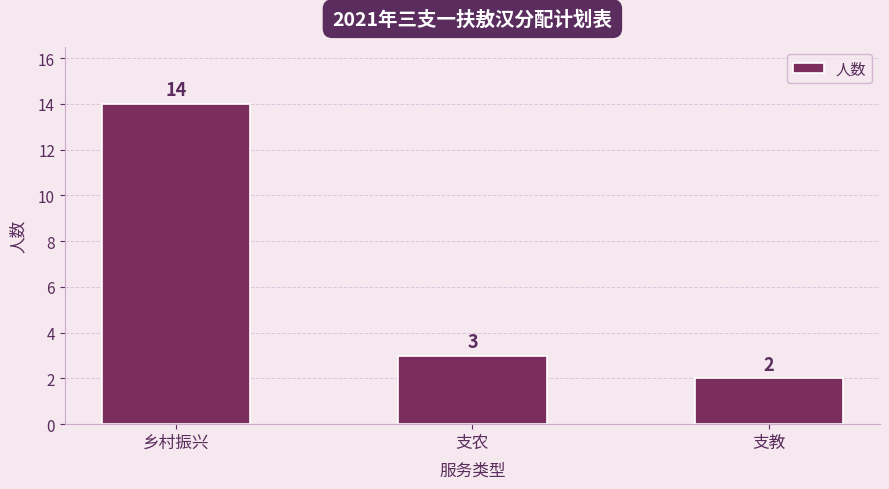

What is the greatest value displayed?

14